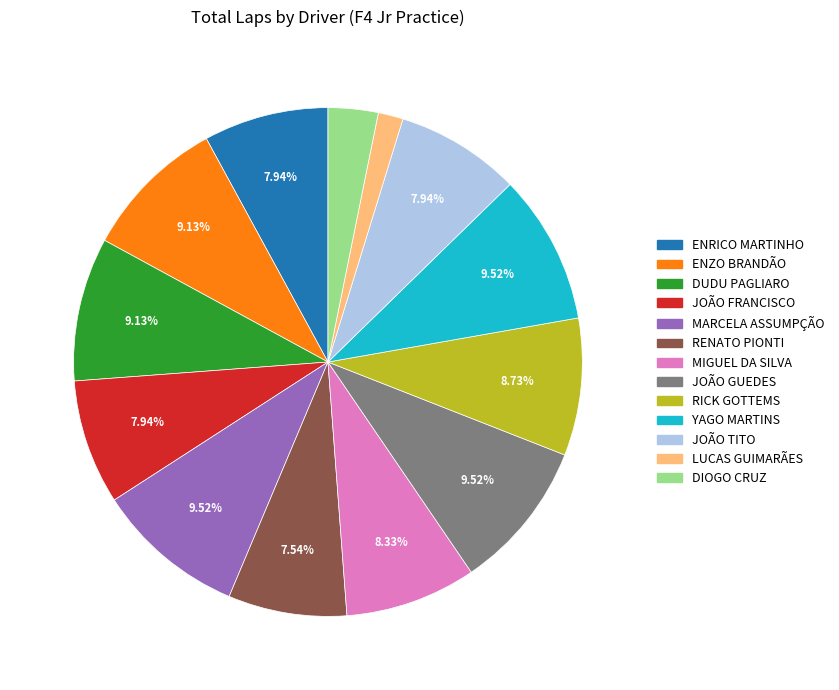

How many slices are in this pie chart?

13